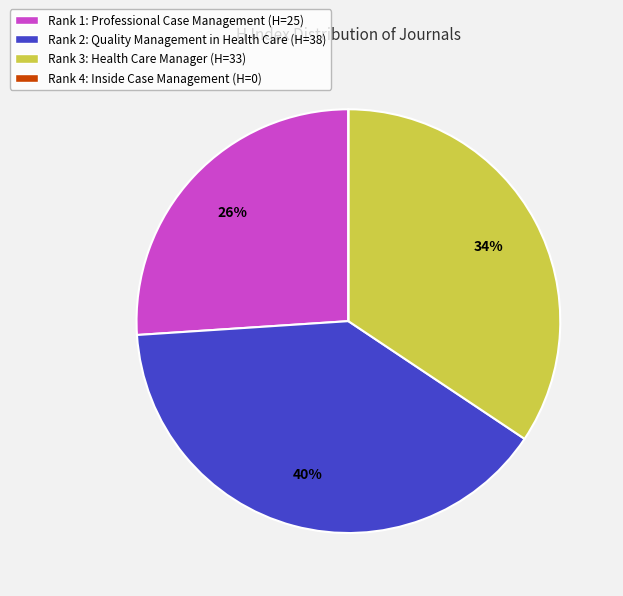

Is there a majority slice in this chart?

No